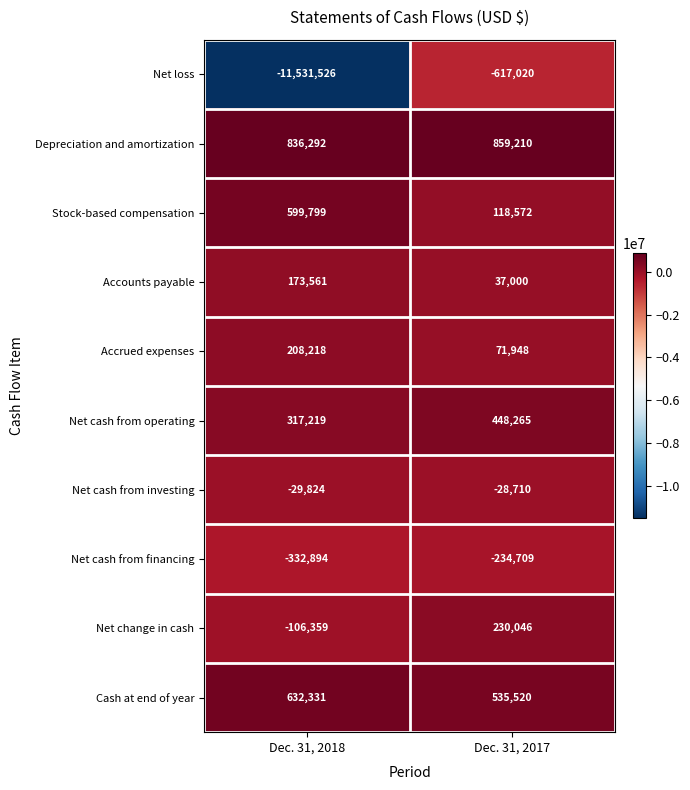

What is the sum of all Accrued expenses values?

280166